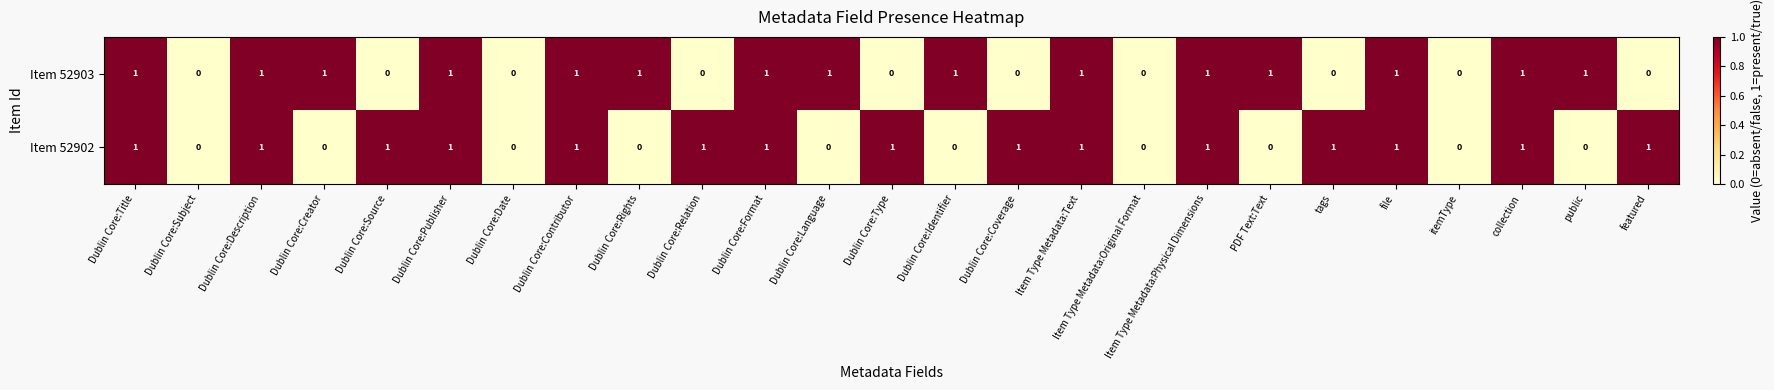

What is the spread (max minus min) of values at Dublin Core:Coverage?

1